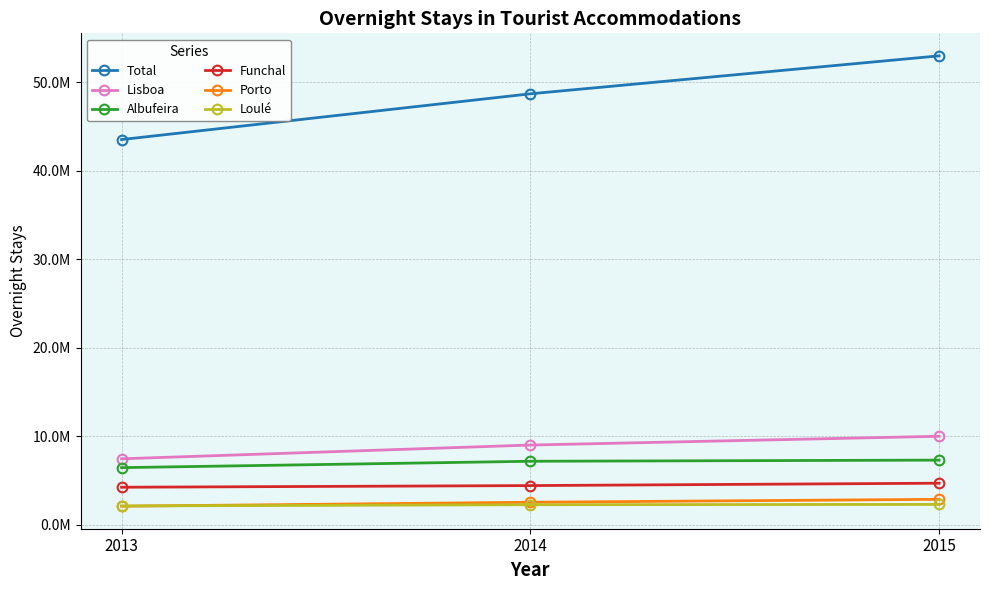

Reading left to right, transcribe all the data shown in this chart.

Total: 43503714	48670776	52956189
Lisboa: 7454655	9008523	9999851
Albufeira: 6457468	7177322	7306242
Funchal: 4243968	4431321	4699752
Porto: 2102481	2548591	2879833
Loulé: 2131087	2271927	2305686